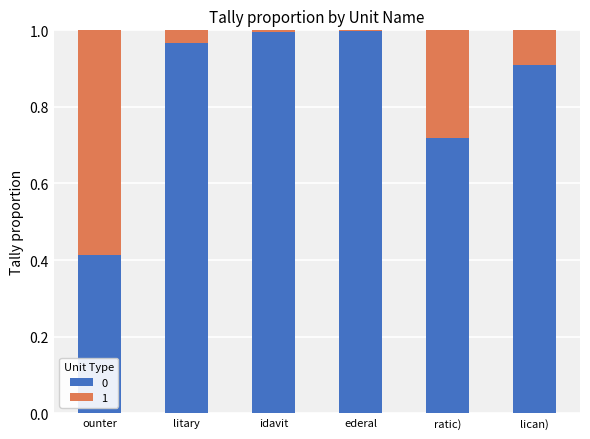

What is the sum of all 0 values?

5.0